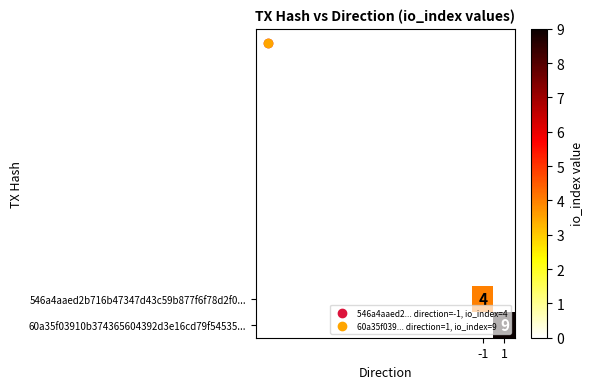

At how many categories does at least one series exceed 1?

2